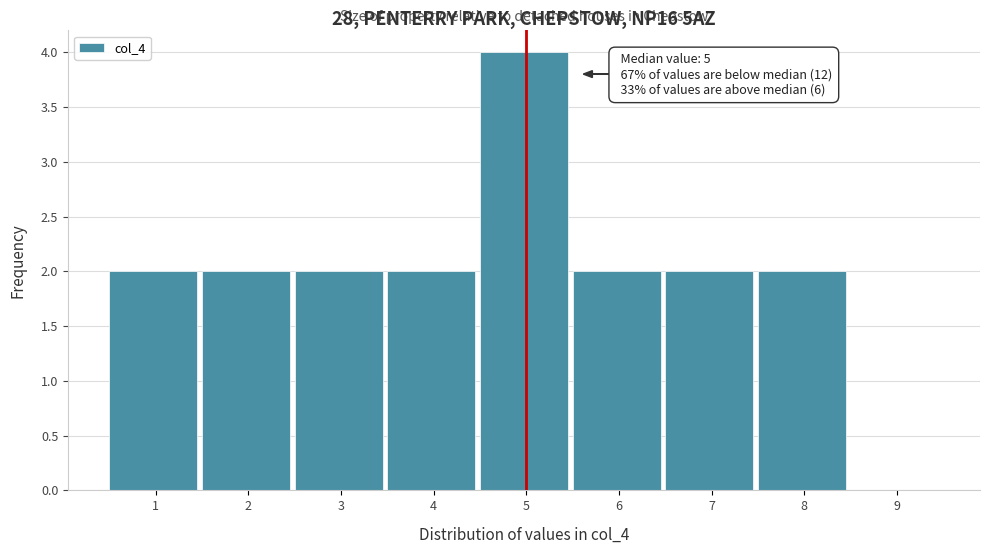

Reading left to right, transcribe all the data shown in this chart.

1=2	2=2	3=2	4=2	5=4	6=2	7=2	8=2	9=0